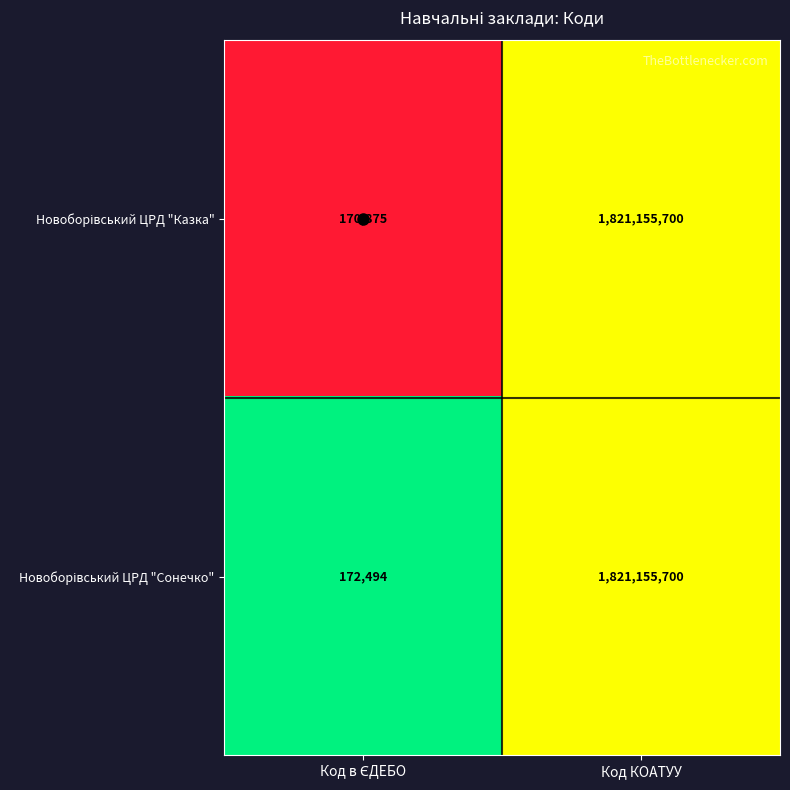

What is the greatest value displayed?

1821155700